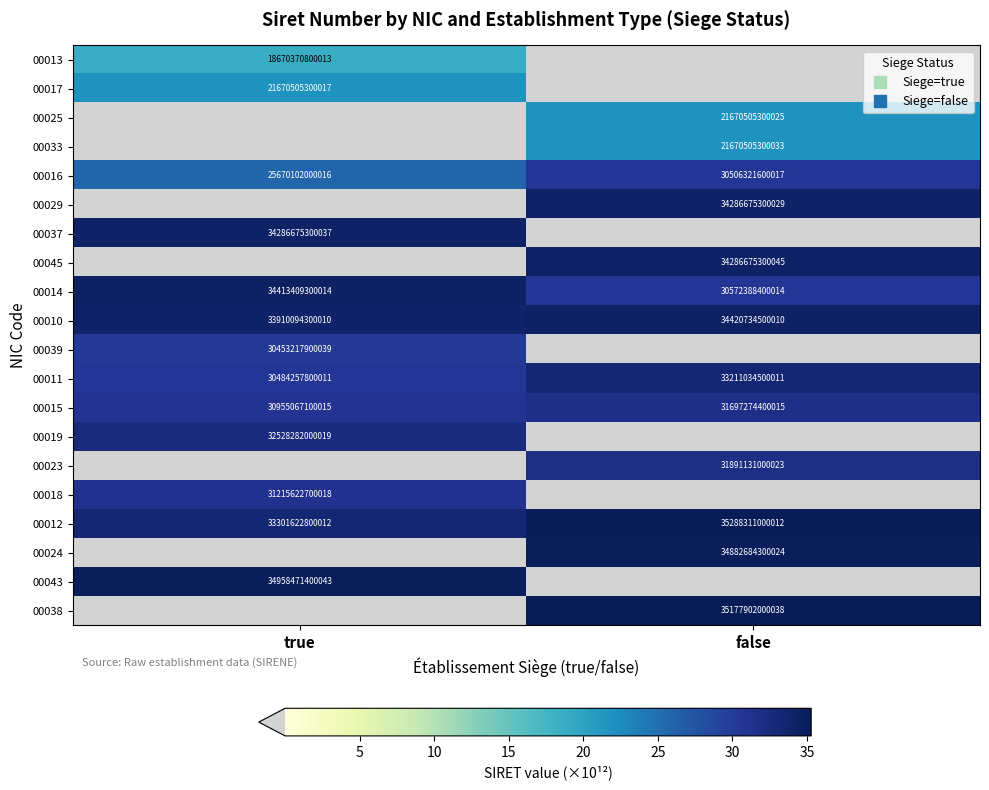

Which category has the highest value in the 00010 series?

false